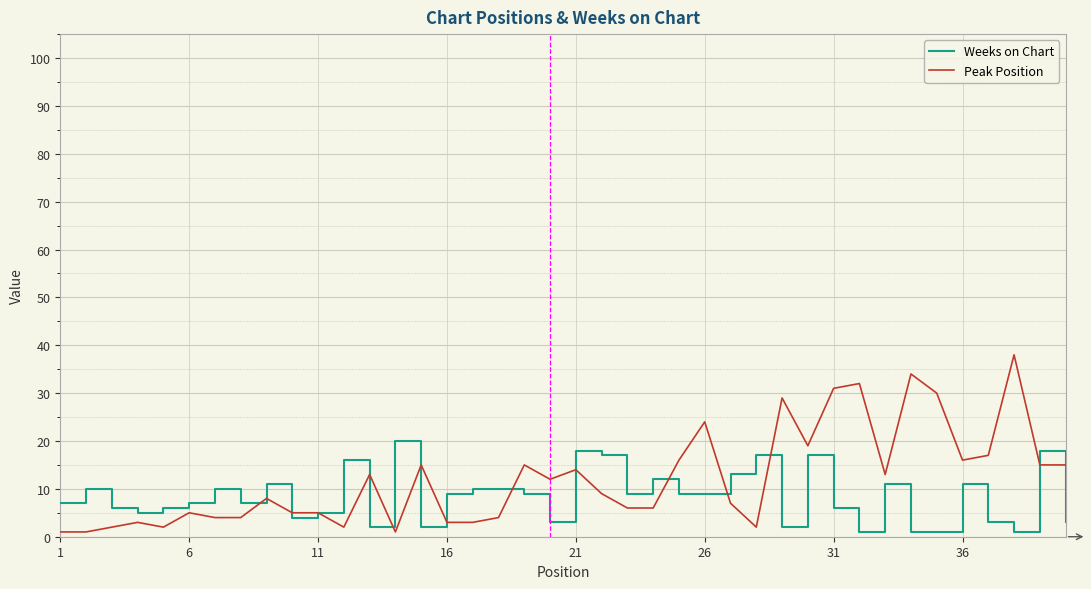

Rank the series by their maximum value, from highest to lowest.

Peak Position, Weeks on Chart